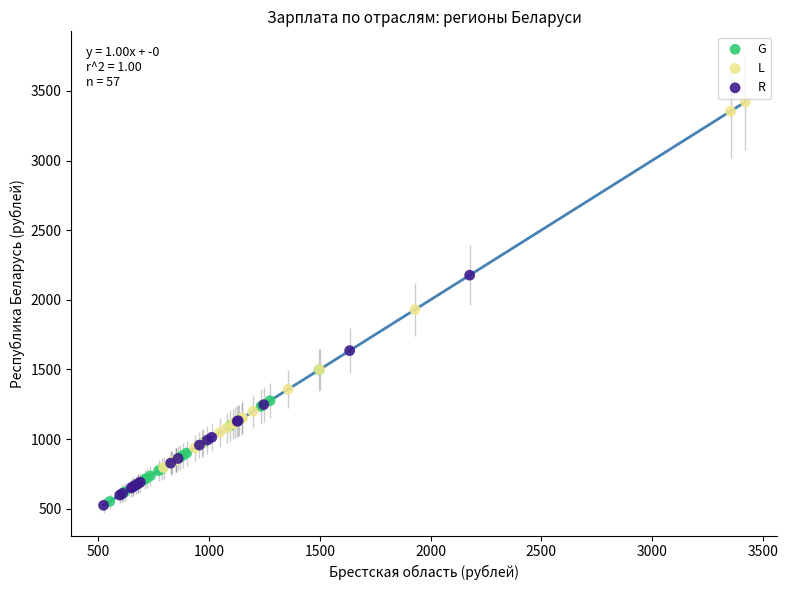

Which series reaches the maximum Y coordinate?

L